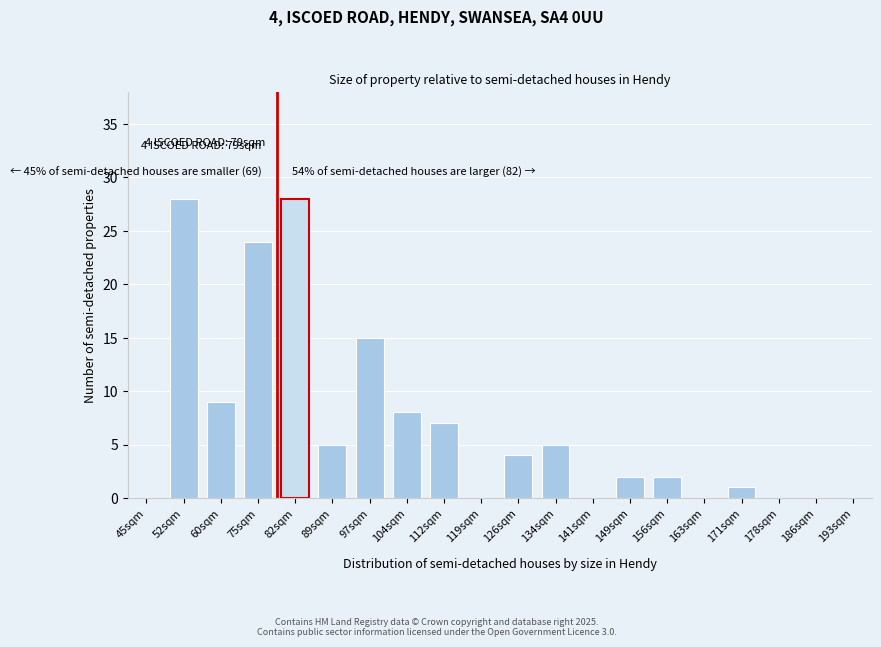

Reading right to left, transcribe all the data shown in this chart.

193sqm=0	186sqm=0	178sqm=0	171sqm=1	163sqm=0	156sqm=2	149sqm=2	141sqm=0	134sqm=5	126sqm=4	119sqm=0	112sqm=7	104sqm=8	97sqm=15	89sqm=5	82sqm=28	75sqm=24	60sqm=9	52sqm=28	45sqm=0